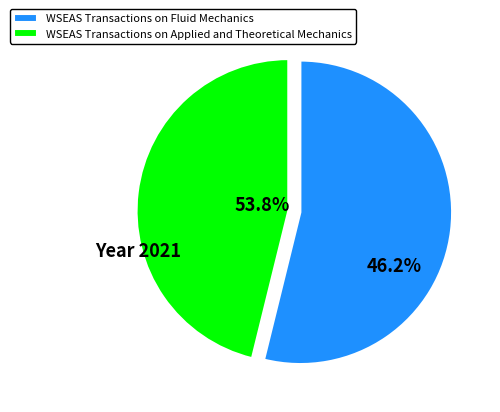

Rank the categories by value from highest to lowest.

WSEAS Transactions on Fluid Mechanics, WSEAS Transactions on Applied and Theoretical Mechanics